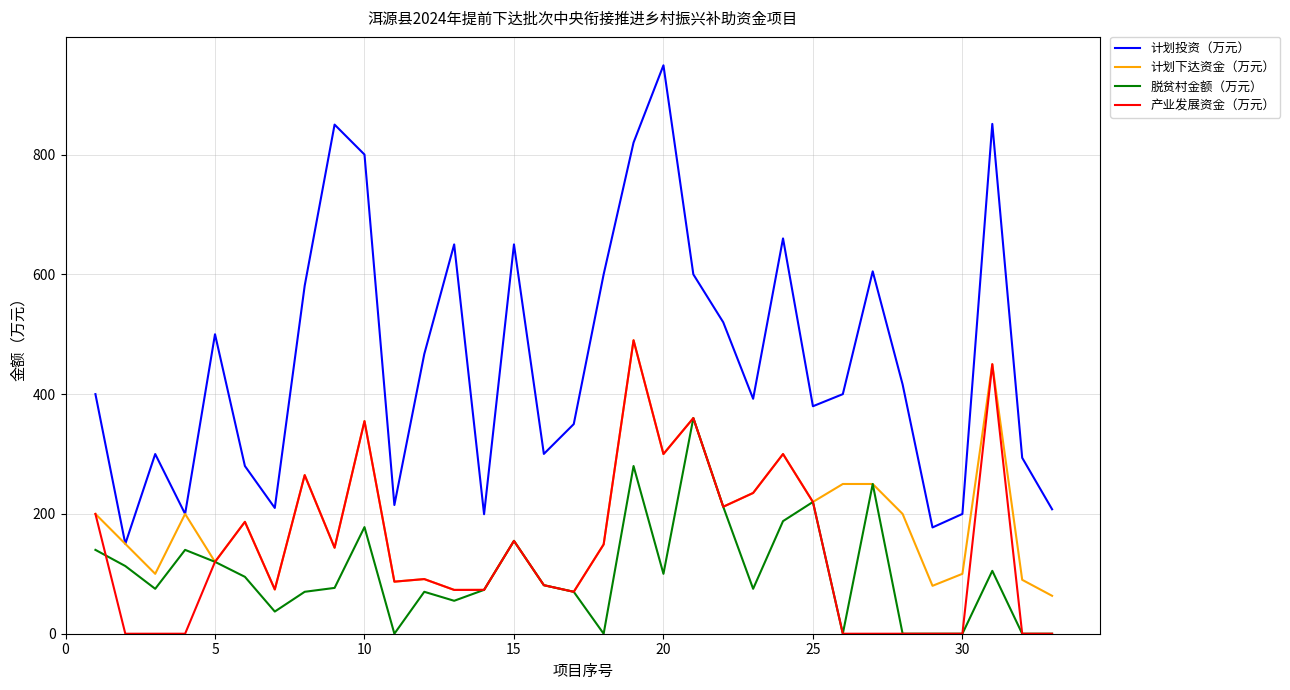

What is the lowest value of the 计划下达资金（万元） series?

63.3